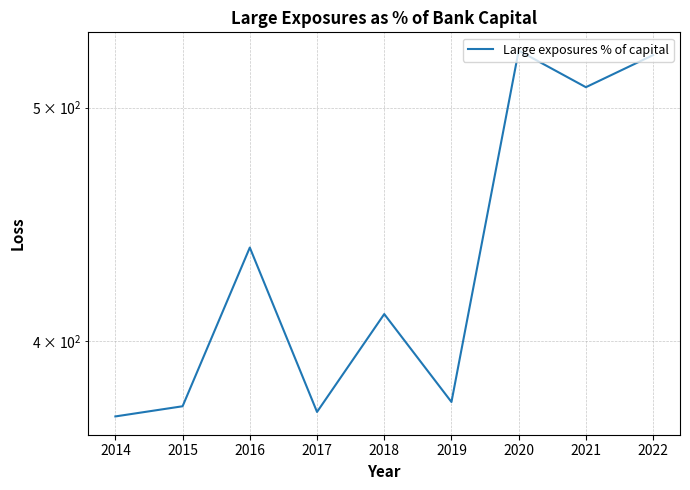

What is the value of the 8th point from the left?

509.9